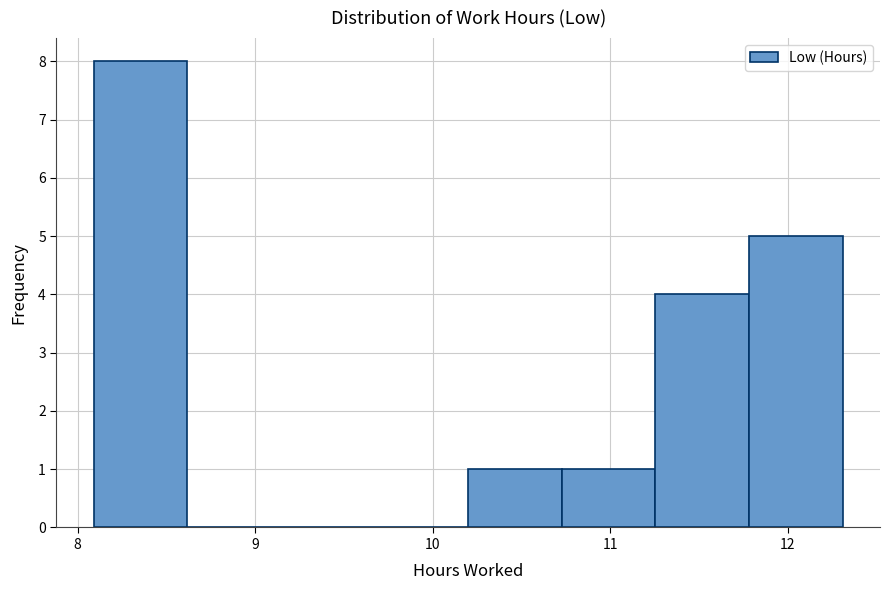

Reading left to right, transcribe this chart: for each bar, give the range it covers on the x-axis and its height. Neither the bar edges nor the heights are printed on the chart, so give them approximately, as read against the axes.

8.1 to 8.6: 8
8.6 to 9.1: 0
9.1 to 9.7: 0
9.7 to 10.2: 0
10.2 to 10.7: 1
10.7 to 11.3: 1
11.3 to 11.8: 4
11.8 to 12.3: 5